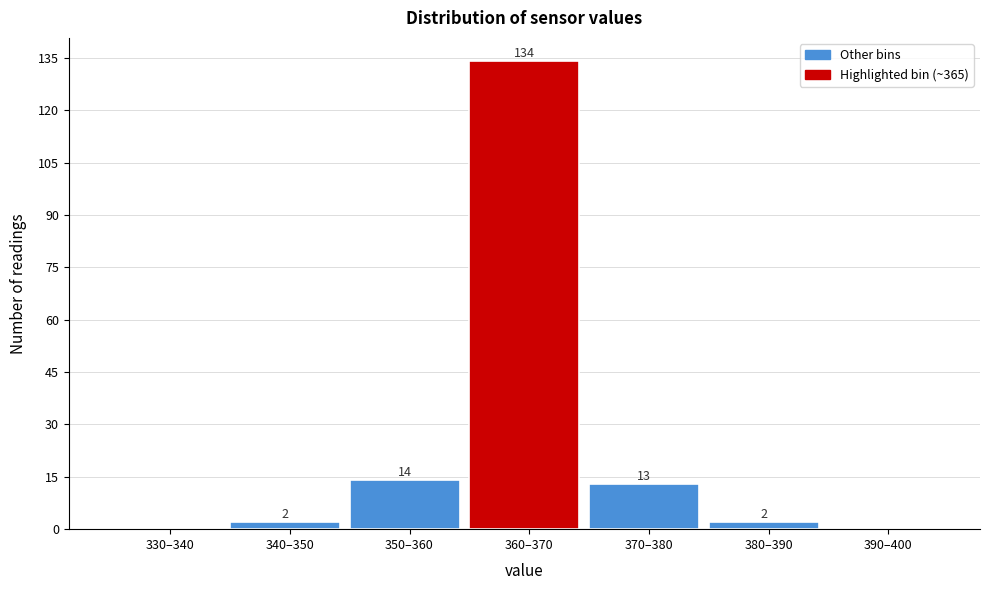

Reading left to right, what are all the values shown in this chart?

330–340=0	340–350=2	350–360=14	360–370=134	370–380=13	380–390=2	390–400=0